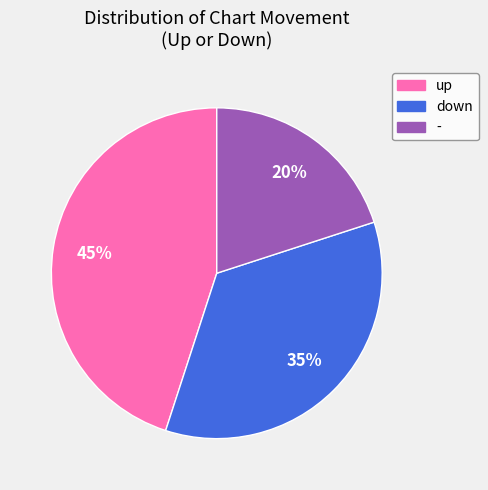

The - slice represents 20% of the pie. True or false?

True